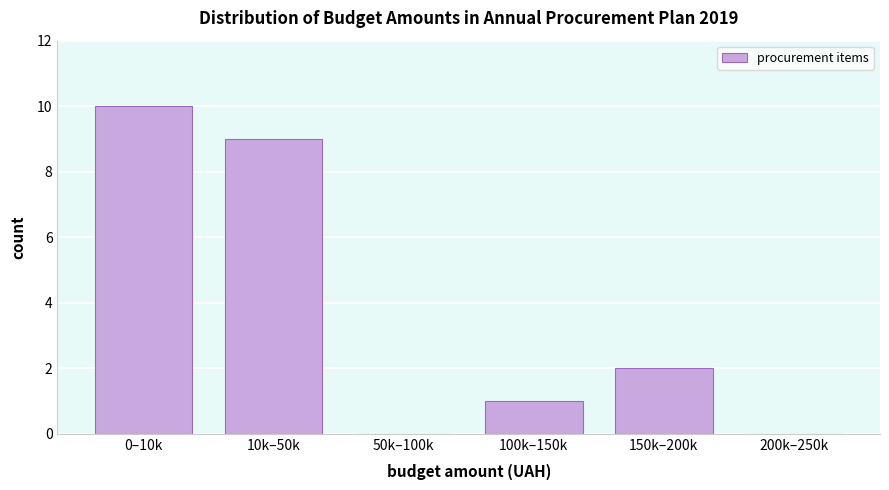

Reading left to right, transcribe all the data shown in this chart.

0–10k=10	10k–50k=9	50k–100k=0	100k–150k=1	150k–200k=2	200k–250k=0